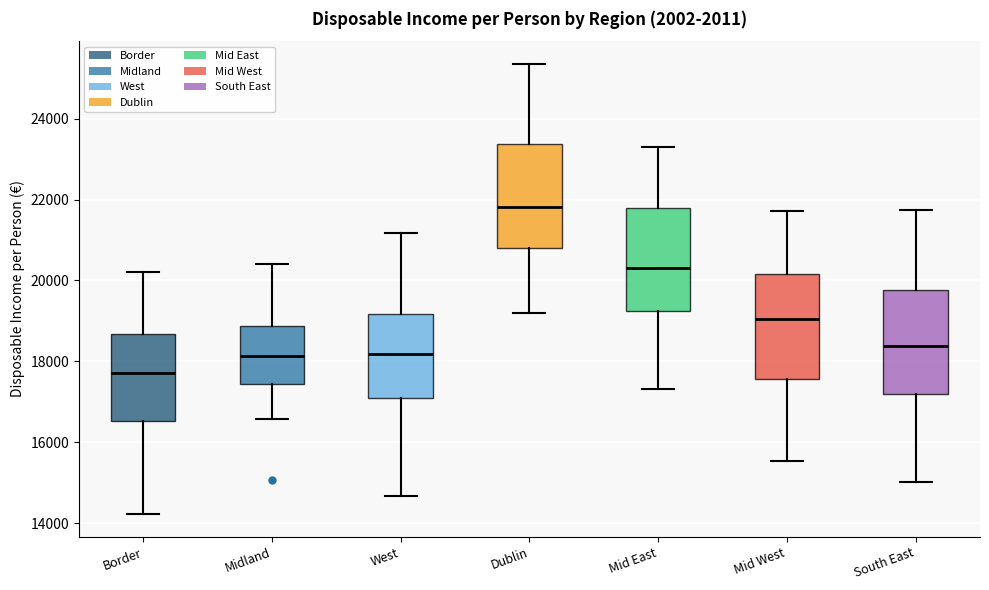

Which box has the highest median line?

Dublin